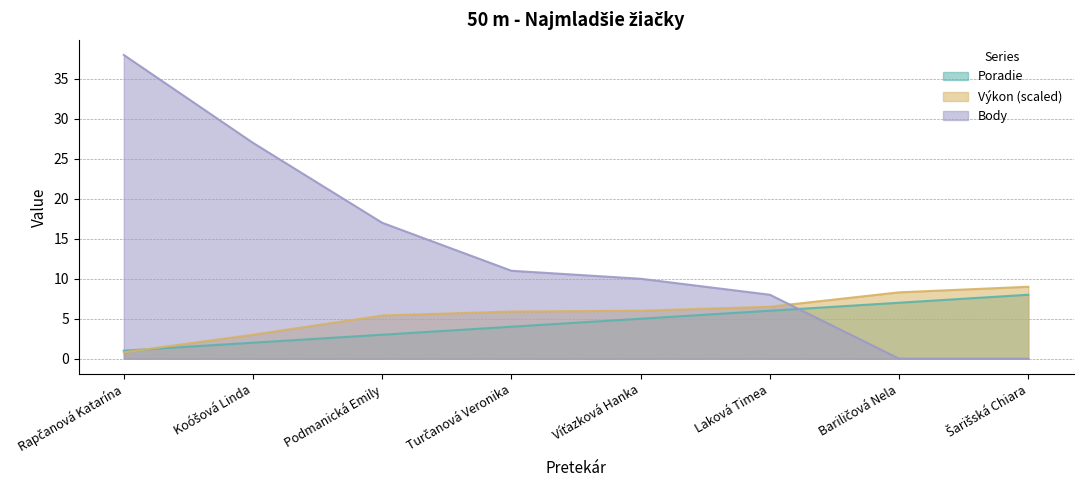

List the labels in order of Body value, smallest first.

Bariličová Nela, Šarišská Chiara, Laková Timea, Víťazková Hanka, Turčanová Veronika, Podmanická Emily, Koóšová Linda, Rapčanová Katarína